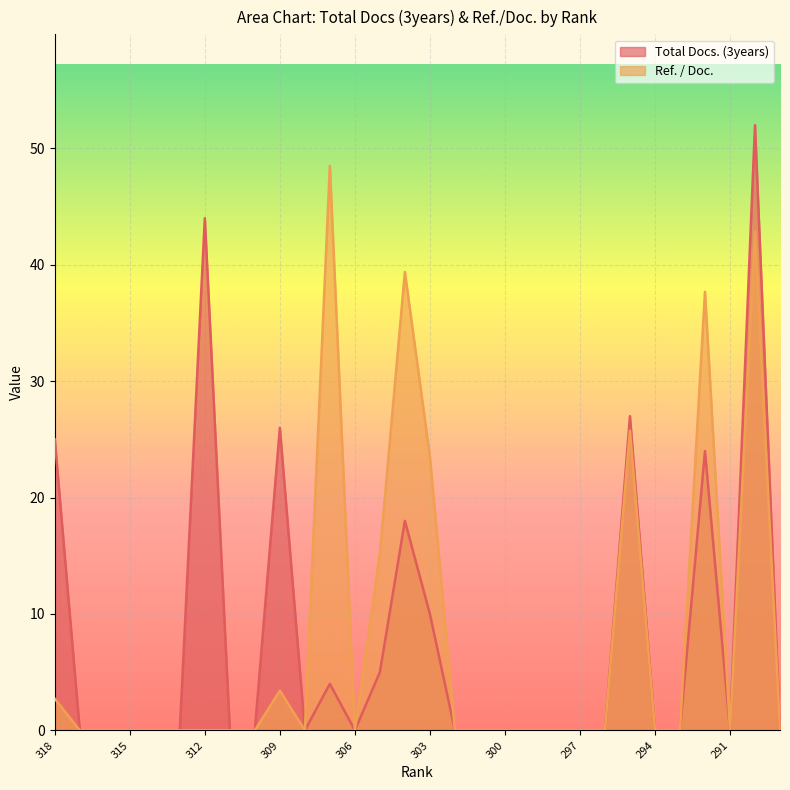

True or false: Total Docs. (3years) has a value of -34.4 at 313.

False